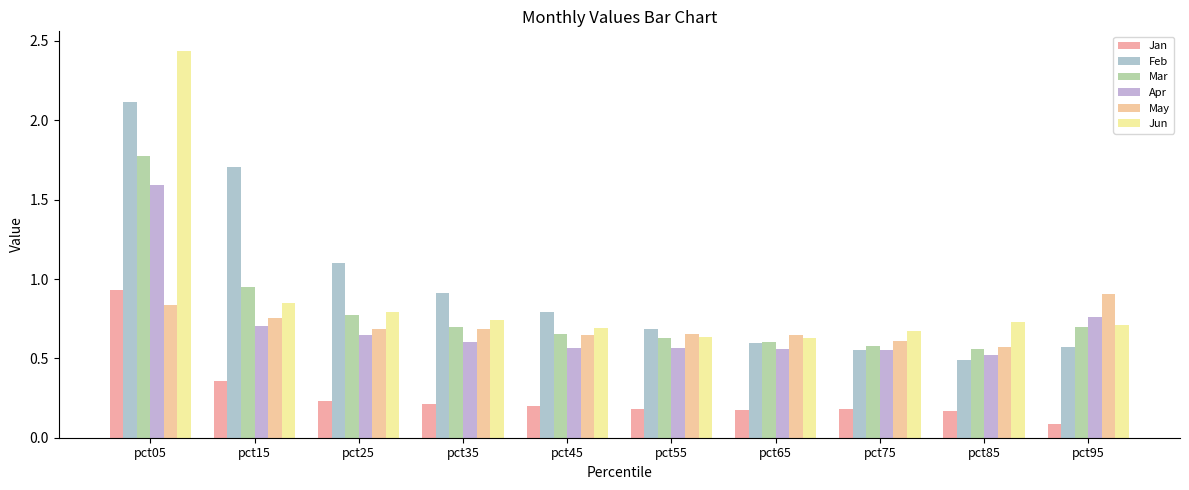

Reading left to right, transcribe all the data shown in this chart.

Jan: 0.9	0.4	0.2	0.2	0.2	0.2	0.2	0.2	0.2	0.1
Feb: 2.1	1.7	1.1	0.9	0.8	0.7	0.6	0.6	0.5	0.6
Mar: 1.8	0.9	0.8	0.7	0.7	0.6	0.6	0.6	0.6	0.7
Apr: 1.6	0.7	0.6	0.6	0.6	0.6	0.6	0.6	0.5	0.8
May: 0.8	0.8	0.7	0.7	0.6	0.7	0.6	0.6	0.6	0.9
Jun: 2.4	0.8	0.8	0.7	0.7	0.6	0.6	0.7	0.7	0.7